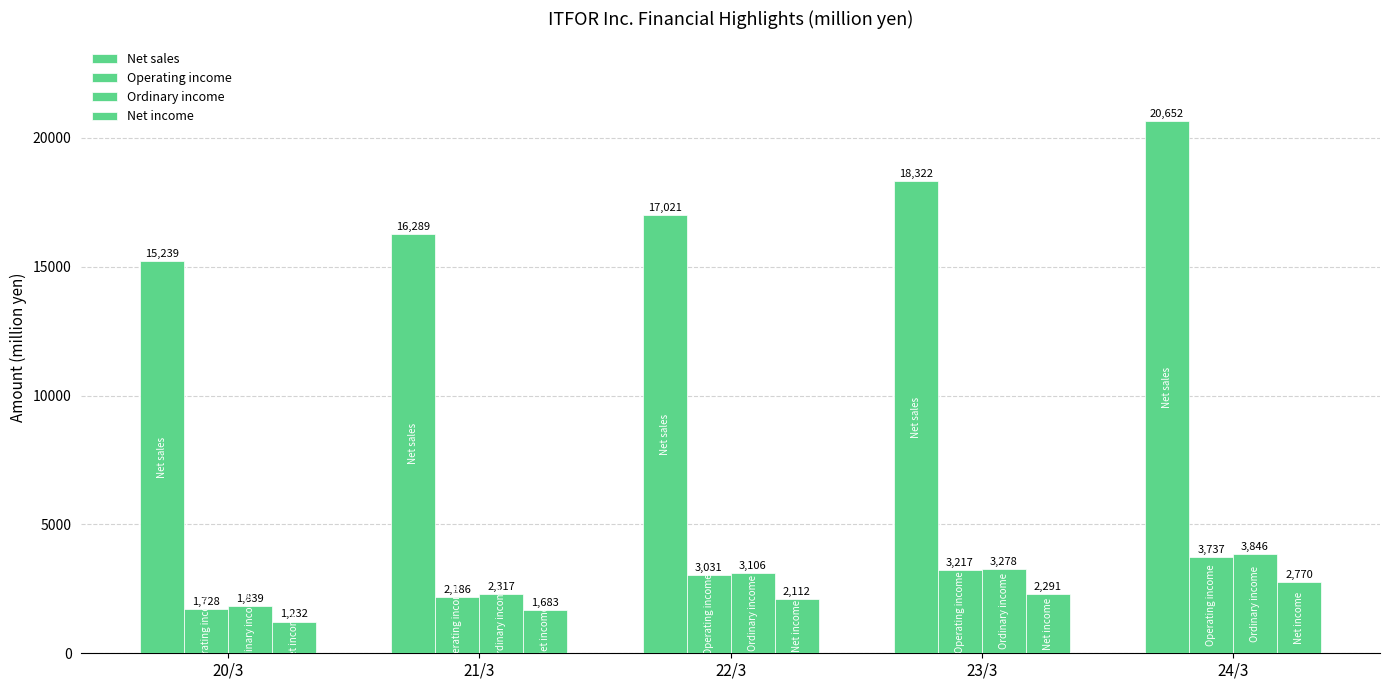

Which series changed the most between 22/3 and 23/3?

Net sales